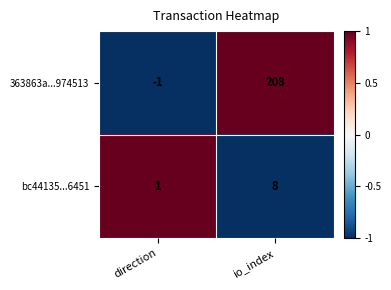

What is the difference between the bc44135...6451 values at direction and io_index?

7